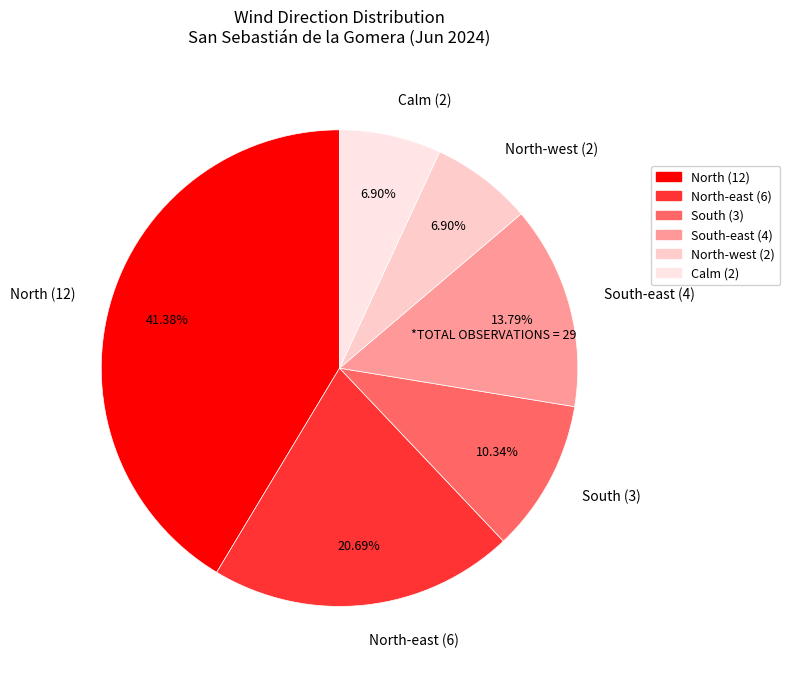

How many slices are in this pie chart?

6